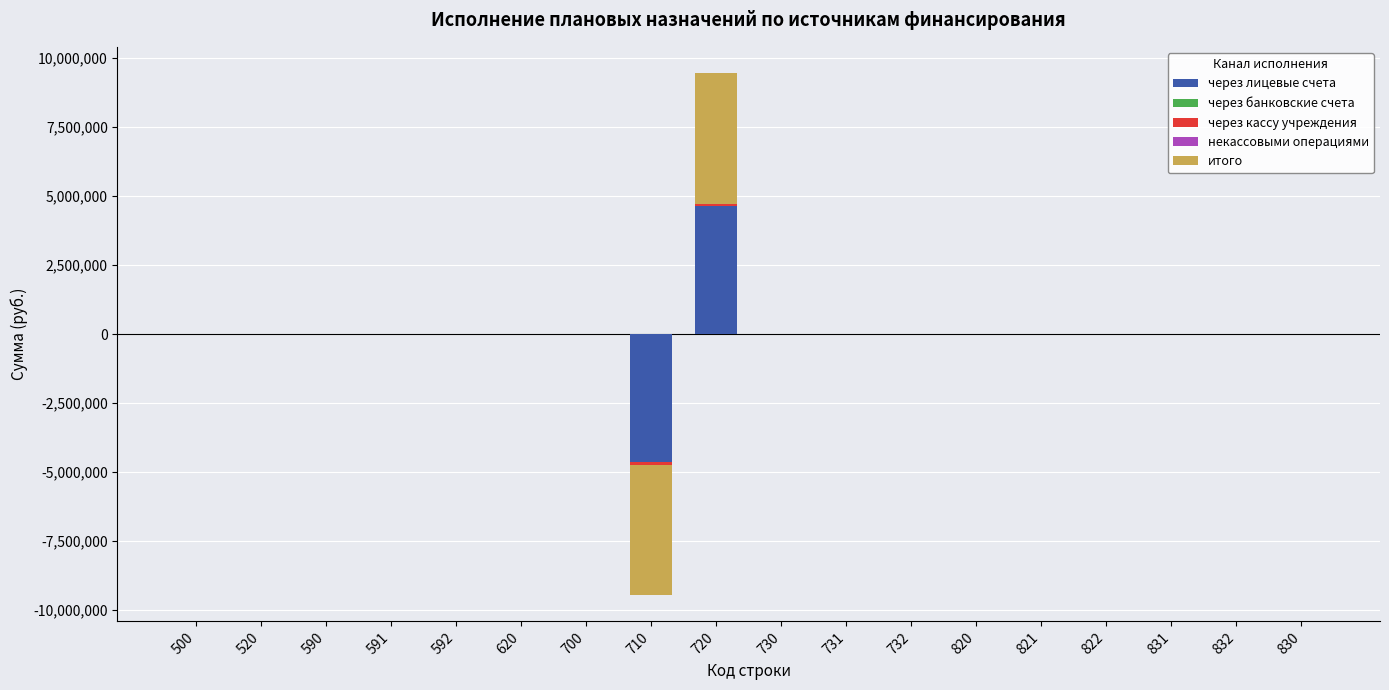

At which label is некассовыми операциями closest to 0?

500